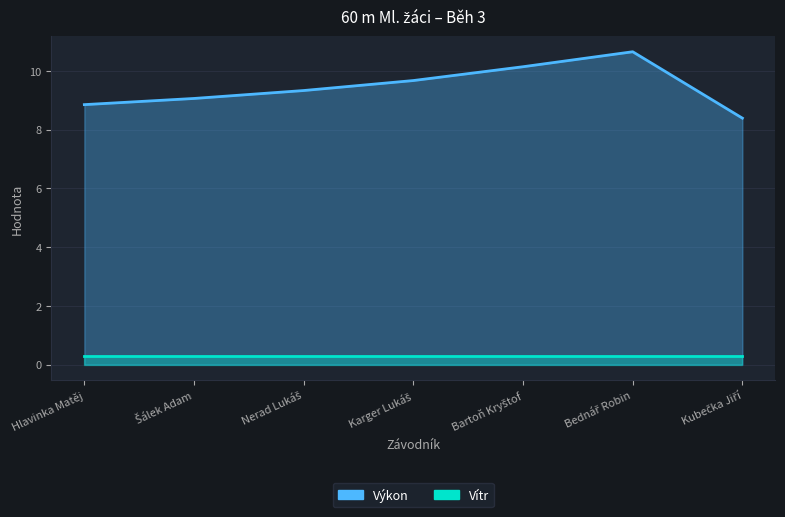

What is the value of the 5th point from the left?

10.1